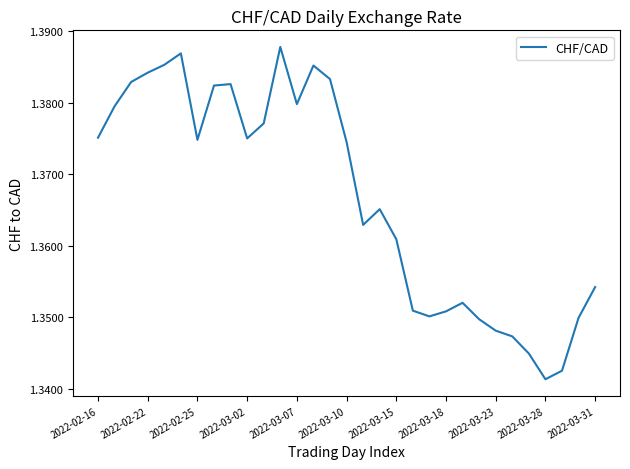

How many lines are shown in the chart?

1